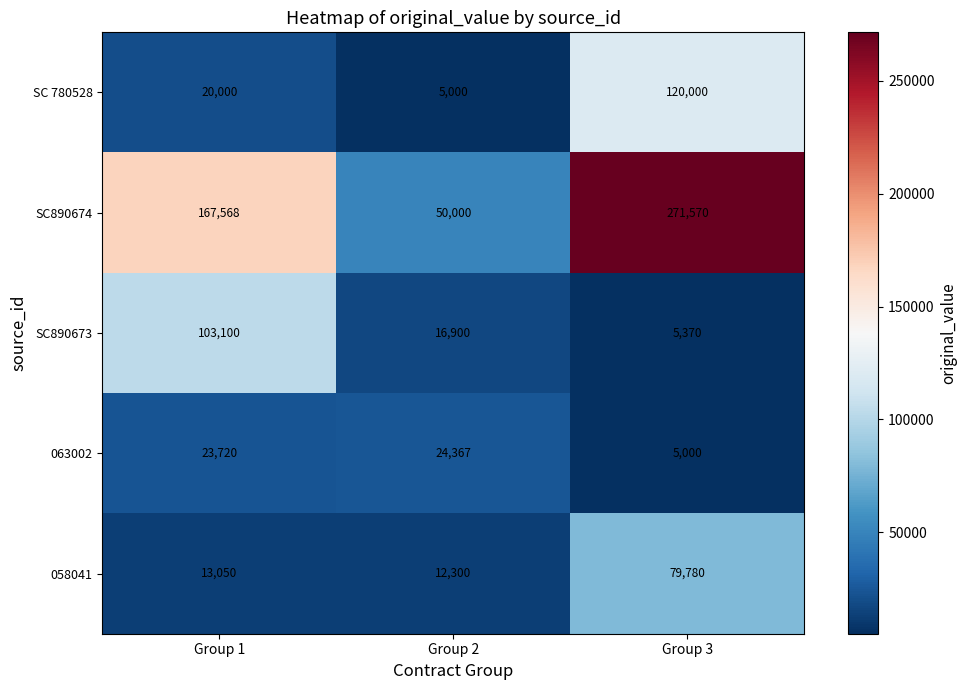

Which category has the highest value across all series?

Group 3